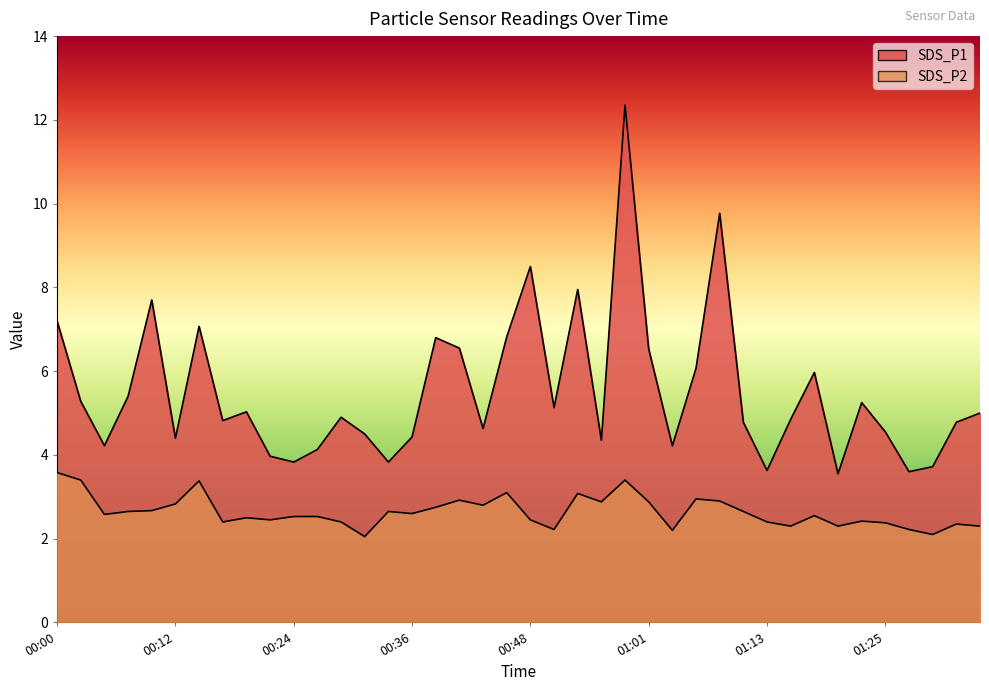

At 00:46, list the series in order from largest to smallest.

SDS_P1, SDS_P2